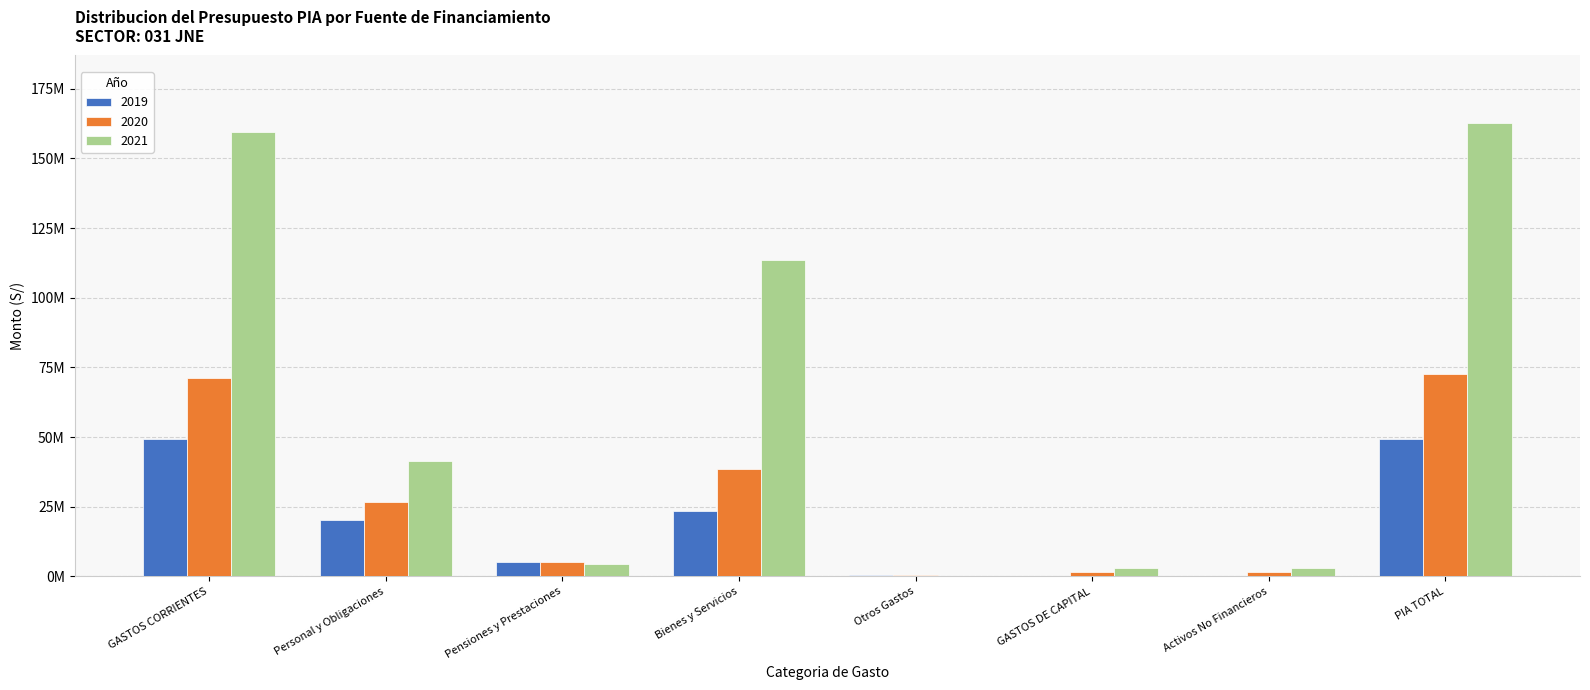

Between Personal y Obligaciones and Otros Gastos, which is larger?

Personal y Obligaciones